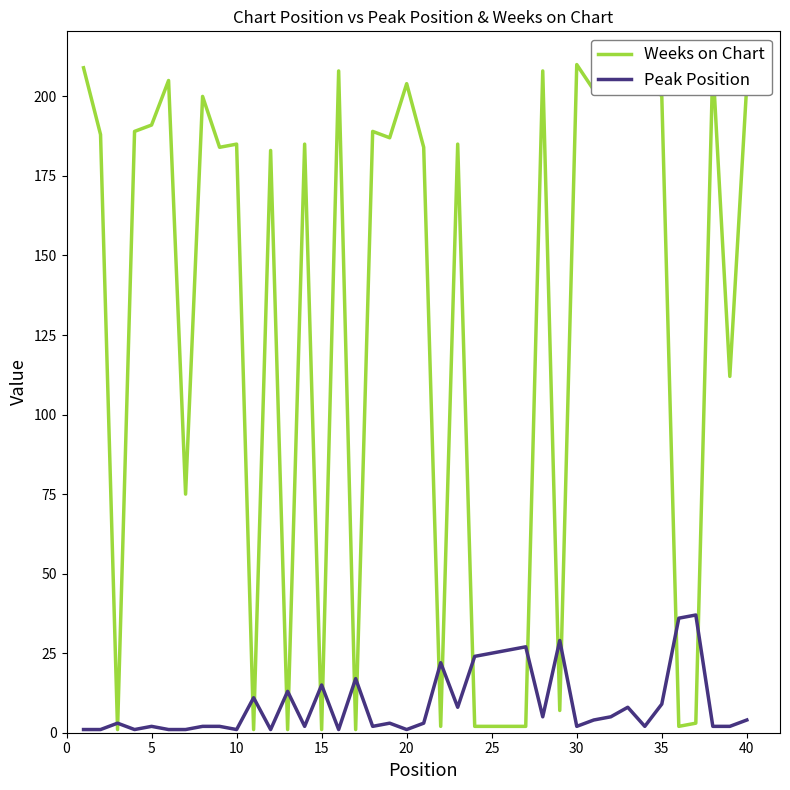

How many data points in Weeks on Chart are less than 185?

18